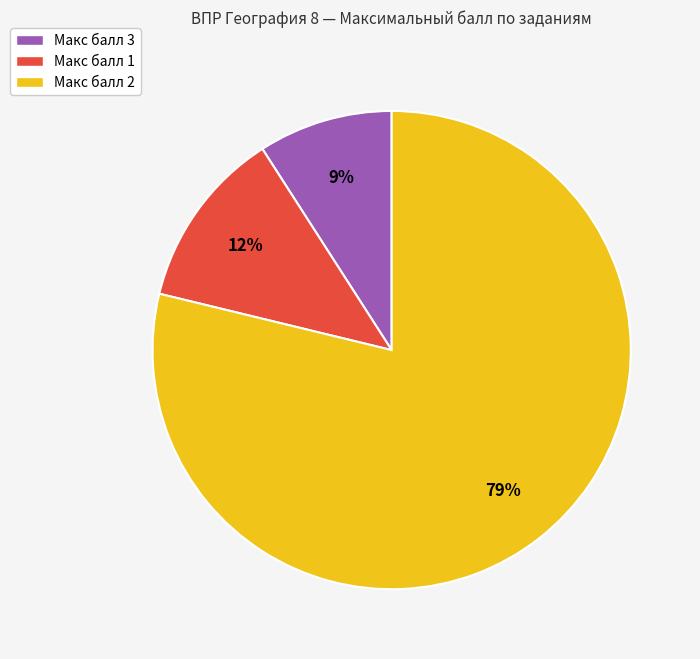

What is the ratio of the value at Макс балл 1 to the value at Макс балл 3?

1.3